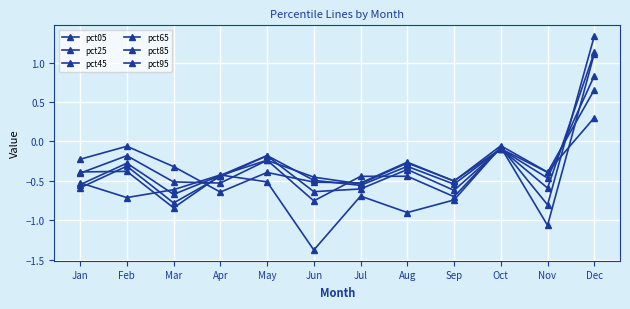

Is this an area chart (filled region under the line)?

No